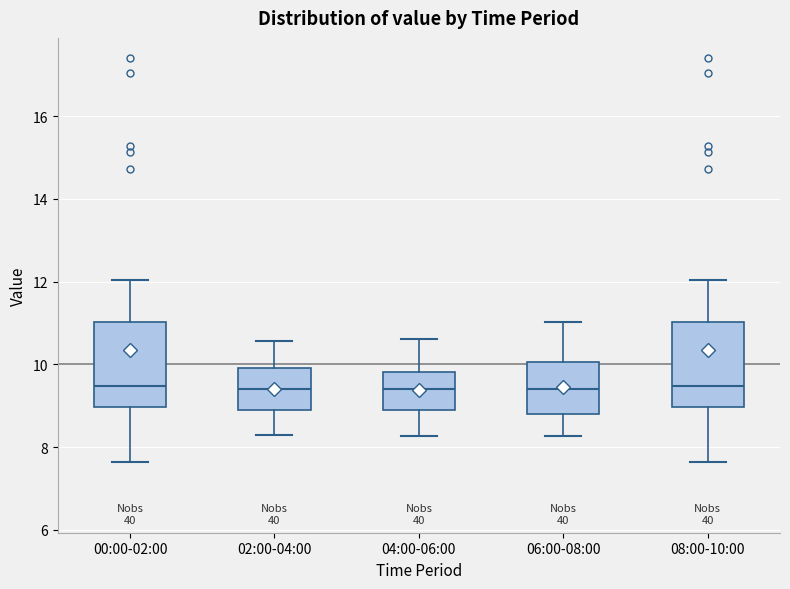

Reading left to right, read every box against the y-axis: the position of its median line, the range the box covers, and the ends of its whiskers. The values are not printed on the chart, so give them approximately, as read against the axis.

00:00-02:00: median 9.4, box 9.0 to 11.0, whiskers 7.6 to 12.0
02:00-04:00: median 9.4, box 8.8 to 10.0, whiskers 8.4 to 10.6
04:00-06:00: median 9.4, box 8.8 to 9.8, whiskers 8.2 to 10.6
06:00-08:00: median 9.4, box 8.8 to 10.0, whiskers 8.2 to 11.0
08:00-10:00: median 9.4, box 9.0 to 11.0, whiskers 7.6 to 12.0